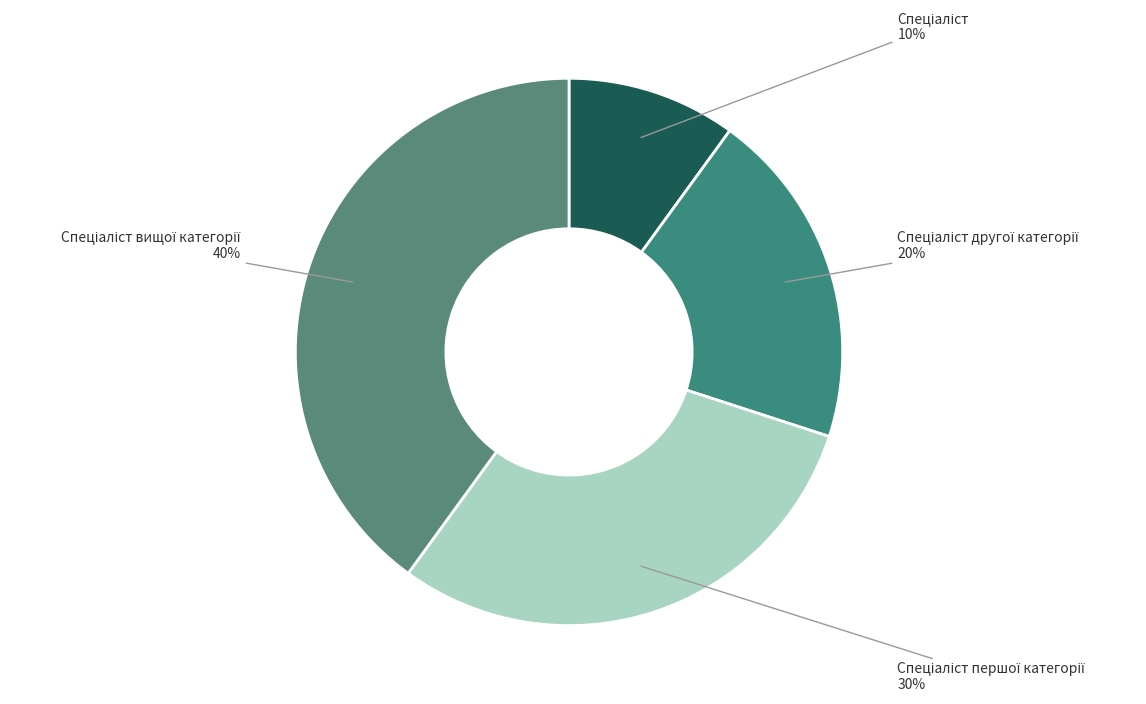

To the nearest percent, what is the average slice percentage?

25%